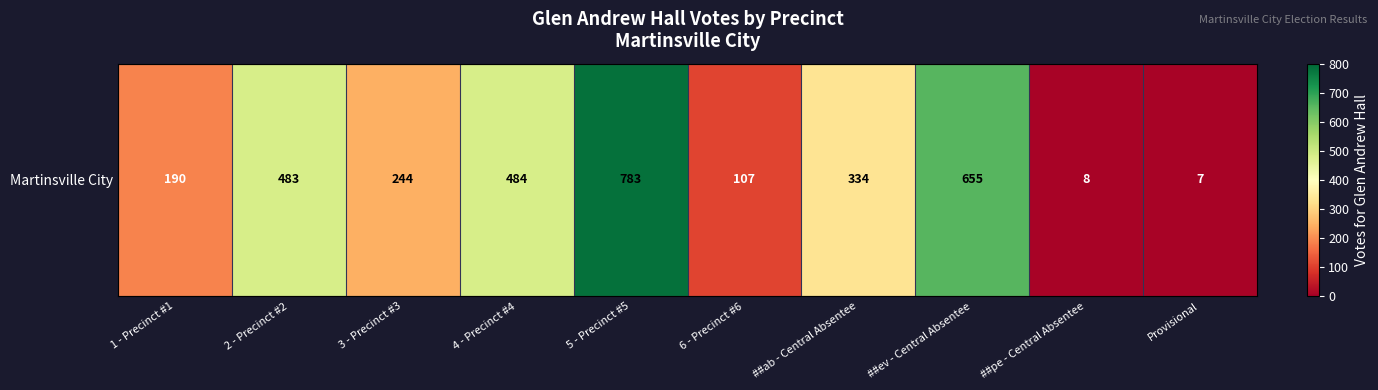

Approximately how many times larger is the value at 5 - Precinct #5 compared to 1 - Precinct #1?

4.1